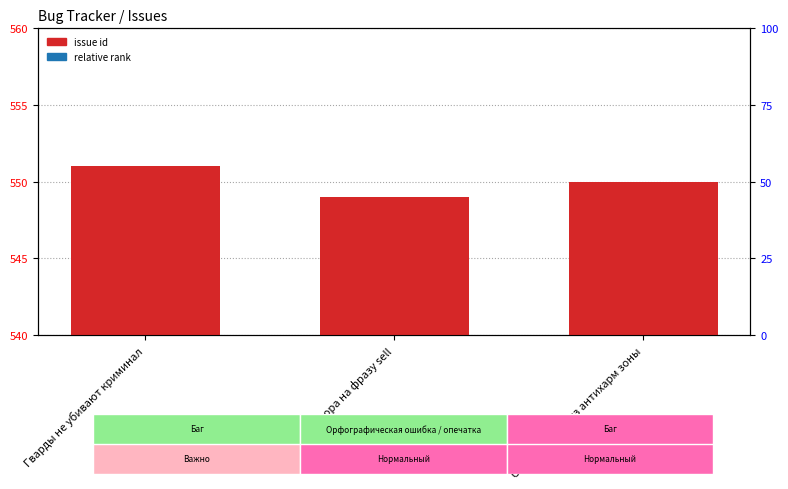

Is it true that issue id equals 153 at Гварды не убивают криминал?

False